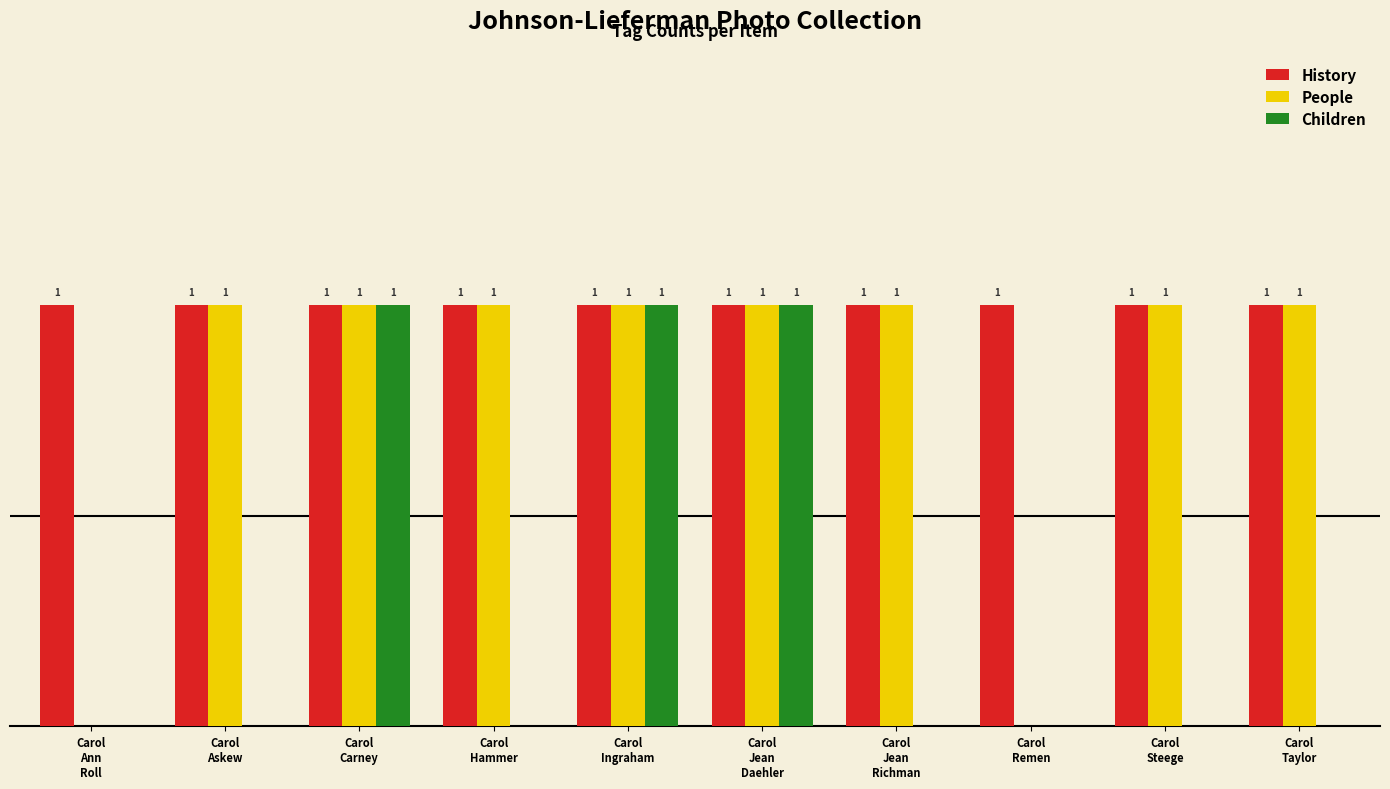

Which series has the largest total across all categories?

History